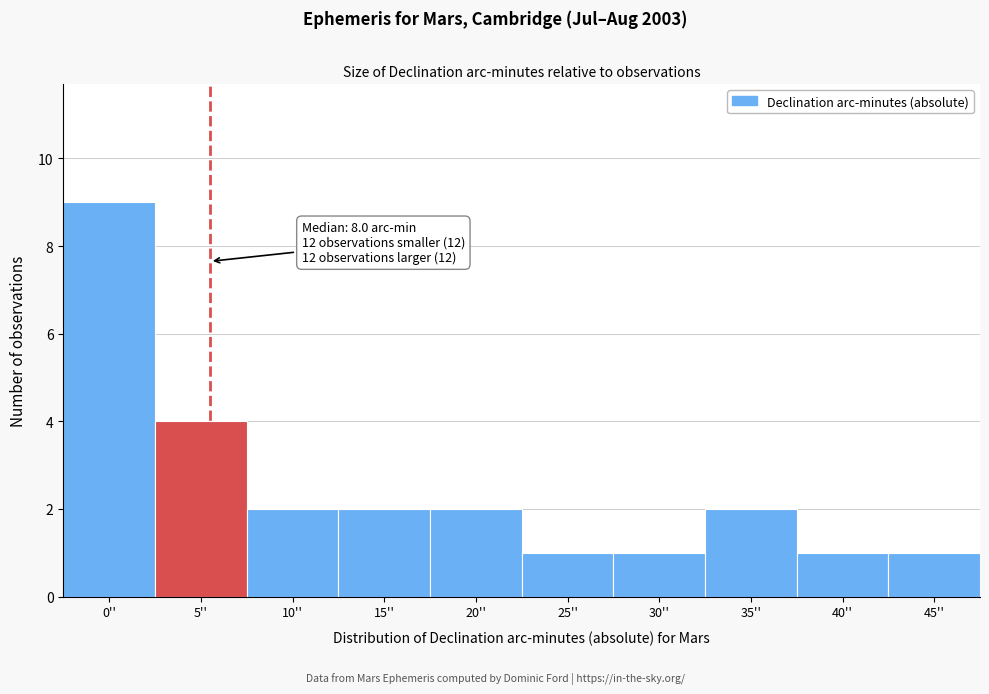

Reading left to right, what are all the values shown in this chart?

0''=9	5''=4	10''=2	15''=2	20''=2	25''=1	30''=1	35''=2	40''=1	45''=1